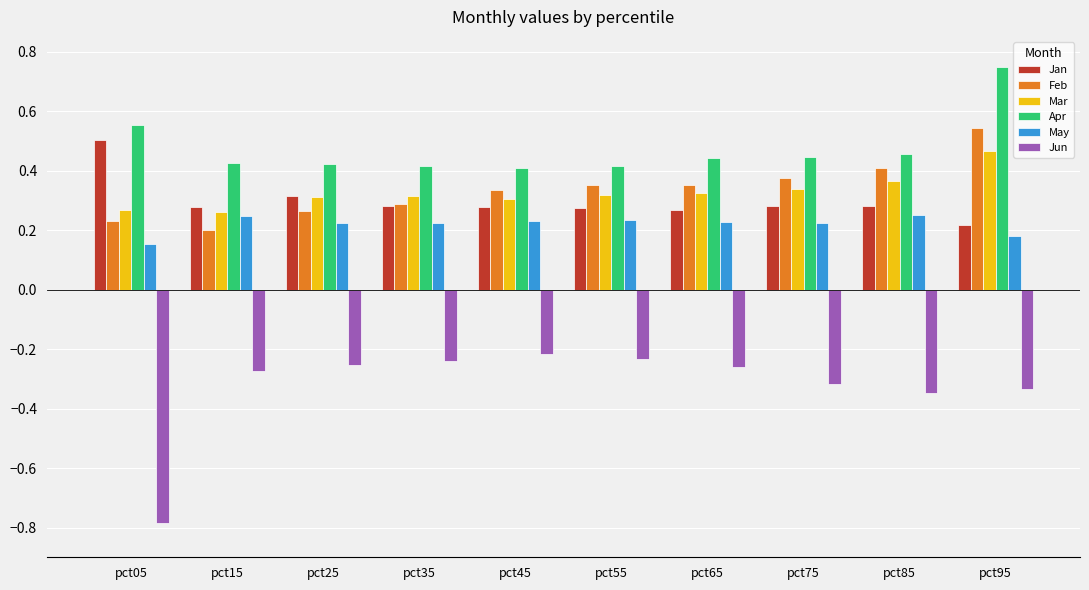

What is the sum of all Jun values?

-3.3